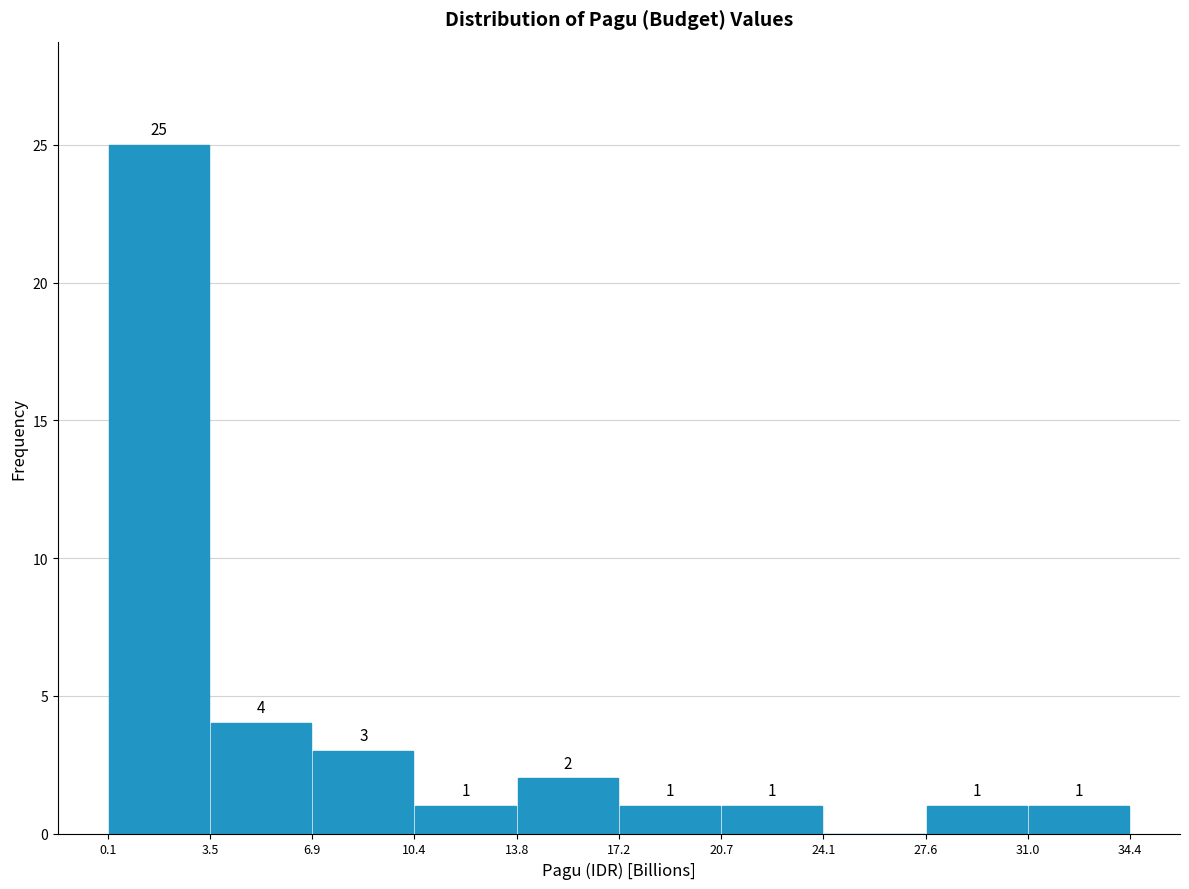

Which range on the x-axis has the tallest bar?

0.1 to 3.5